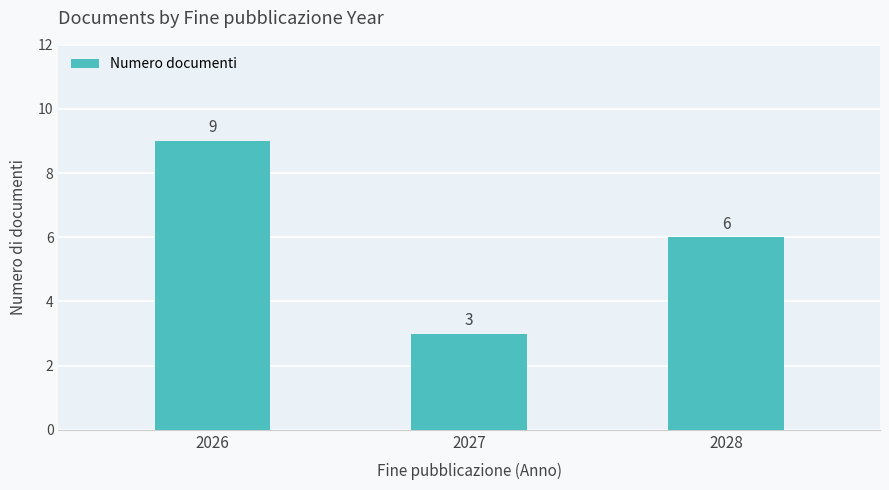

Which category has the highest value across all series?

2026